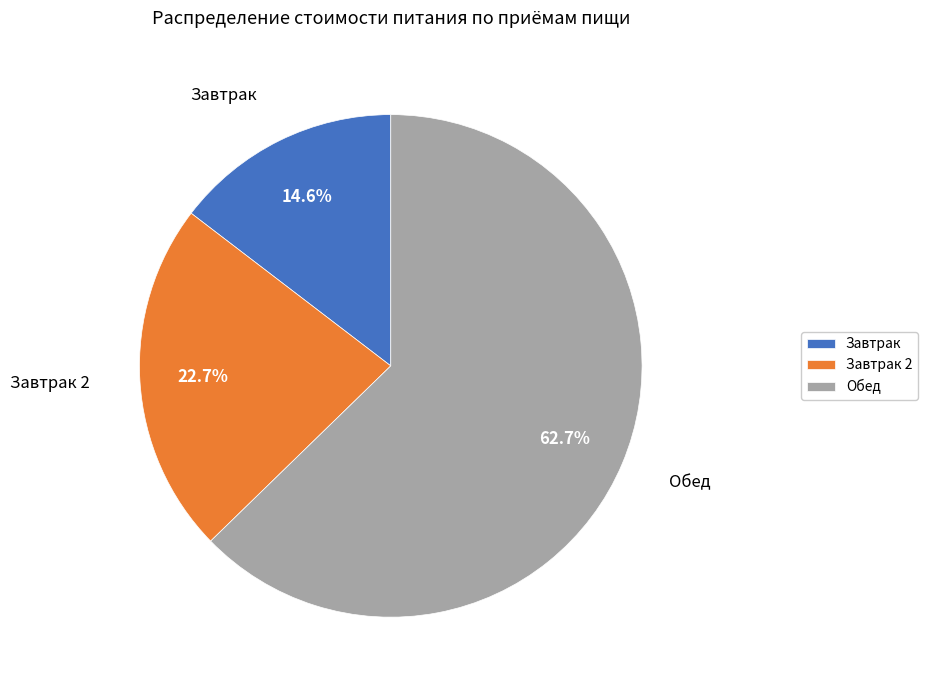

Is it true that Завтрак 2 is 30% of the pie?

False